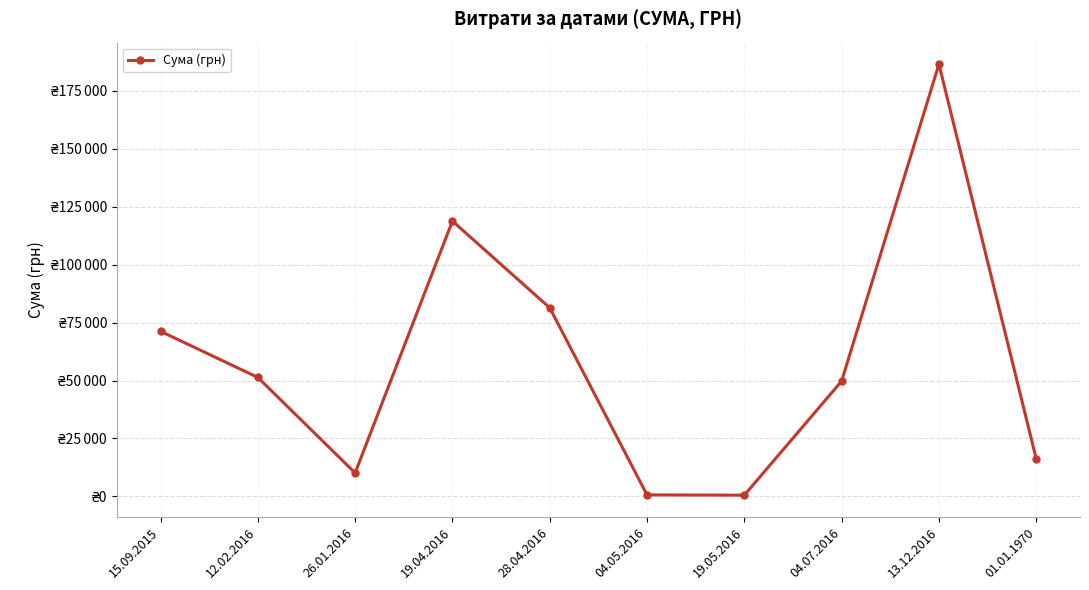

What is the minimum value shown in the chart?

528.0